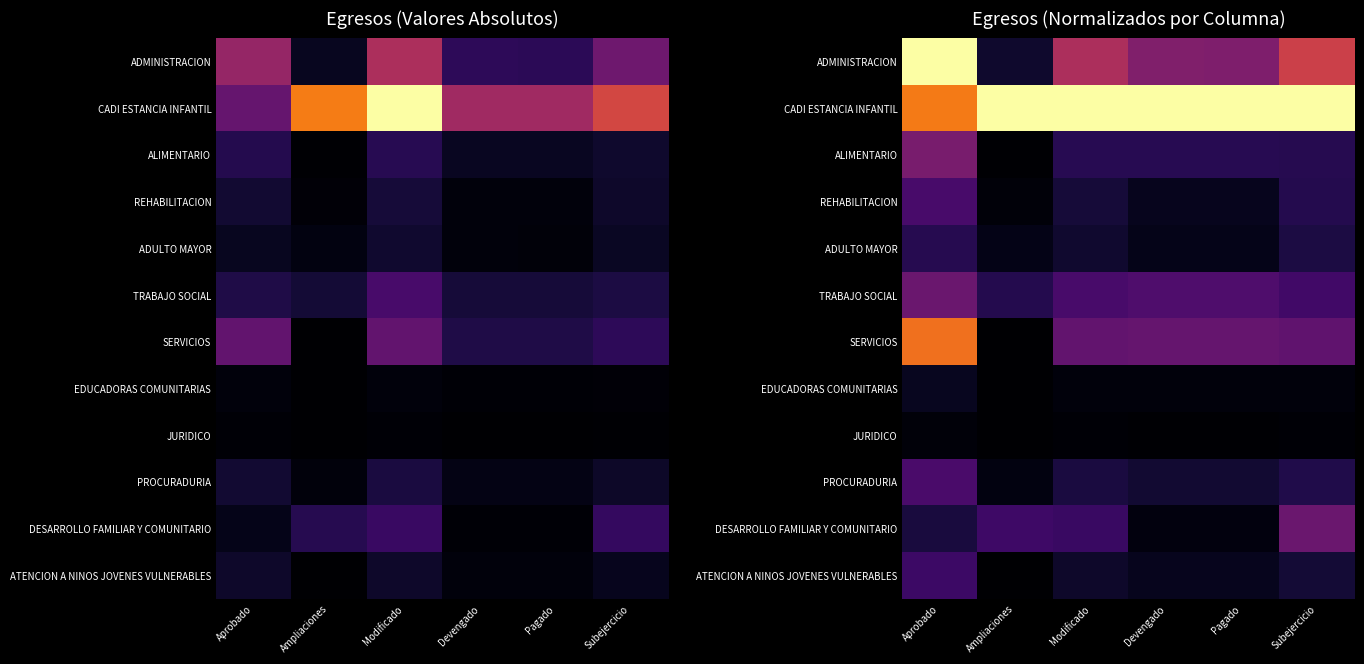

Which has a higher value, Pagado or Devengado?

Devengado